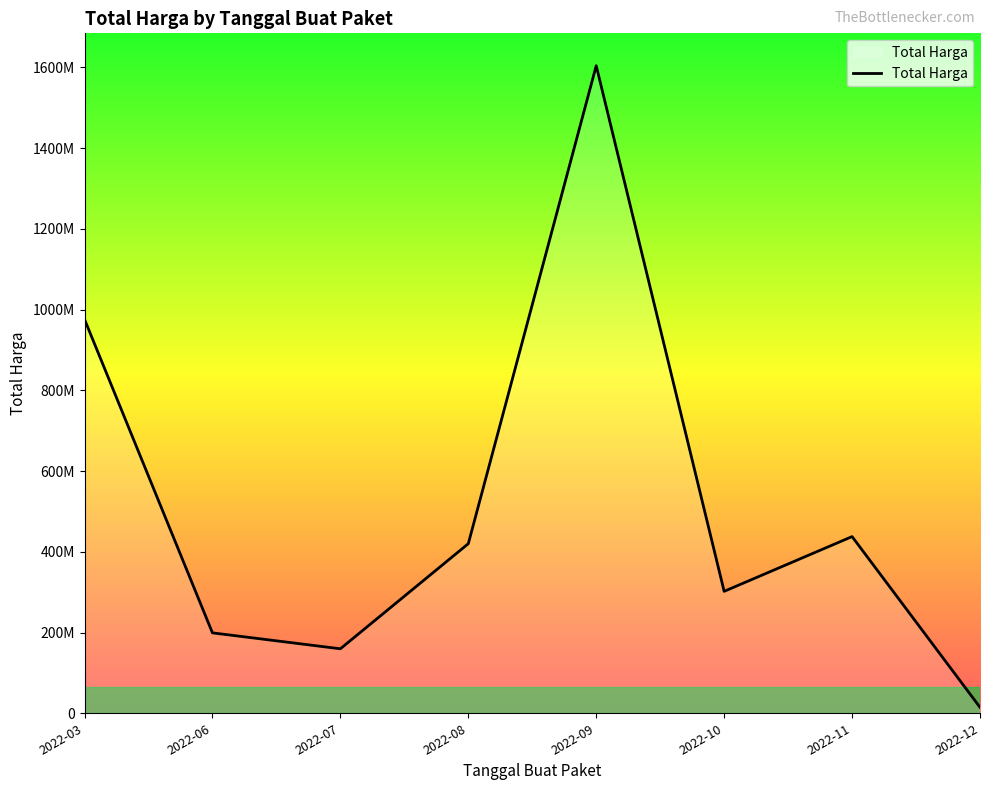

Which category has the highest value across all series?

2022-09